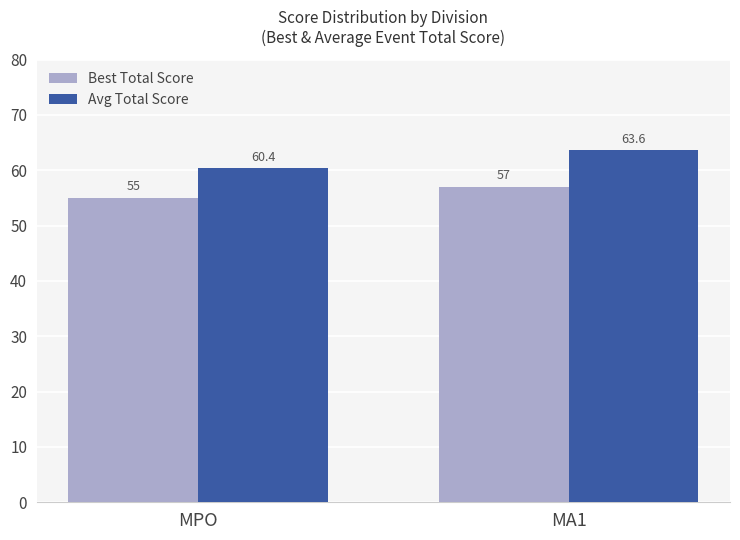

What is the smallest value displayed?

55.0